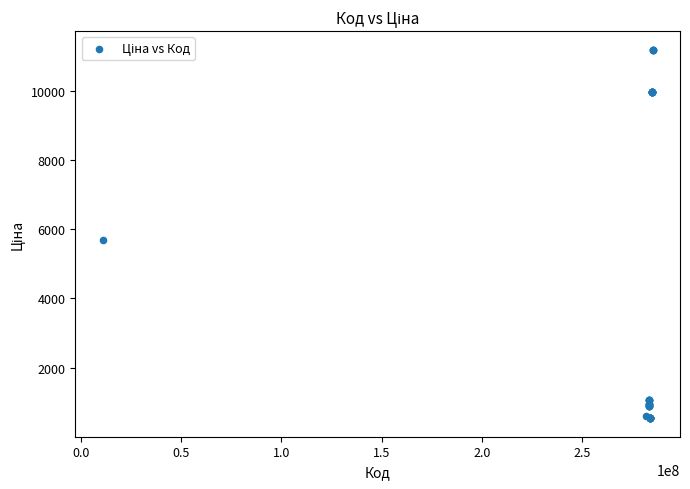

What Y value in the scatter plot is closest to 5863?

5673.8